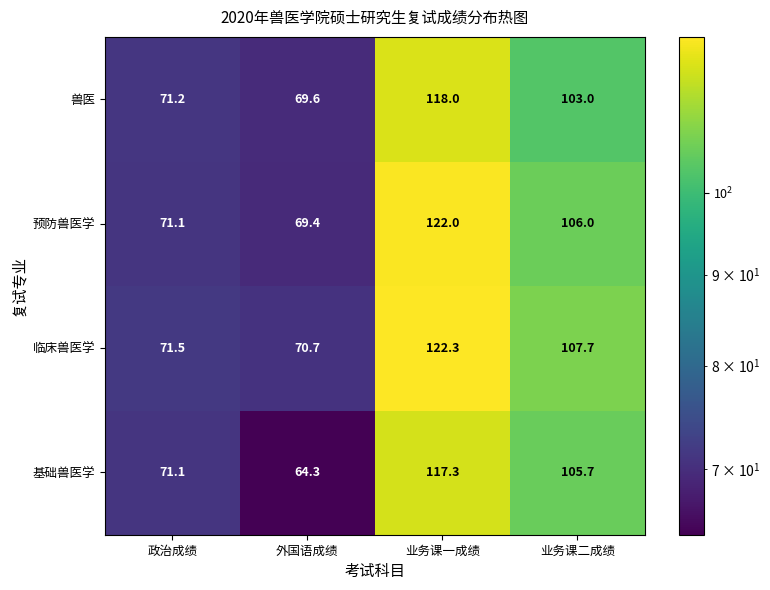

Reading left to right, transcribe all the data shown in this chart.

兽医: 71.2	69.6	118.0	103.0
预防兽医学: 71.1	69.4	122.0	106.0
临床兽医学: 71.5	70.7	122.3	107.7
基础兽医学: 71.1	64.3	117.3	105.7